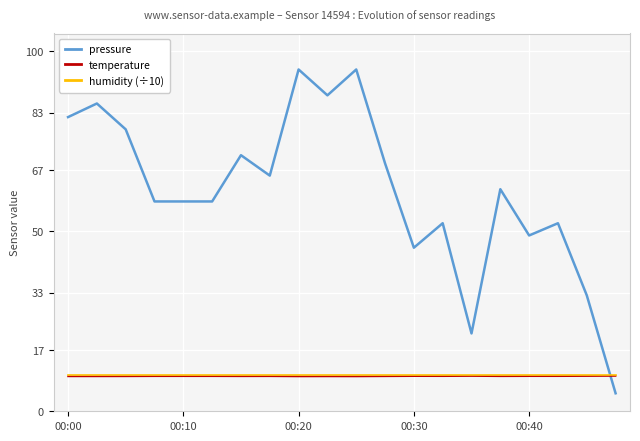

Which series has the largest range (max minus min)?

pressure